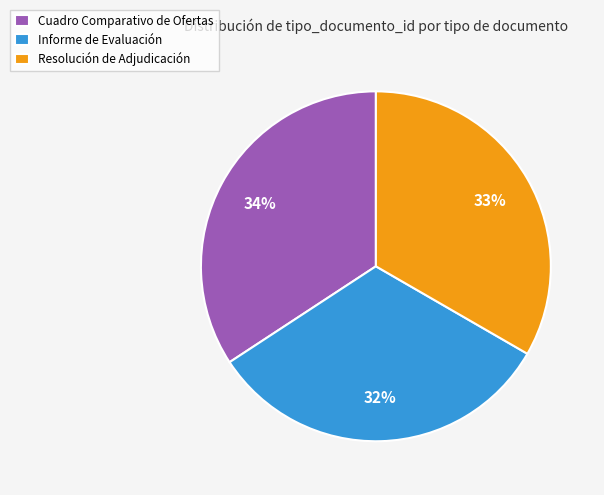

Do Resolución de Adjudicación and Cuadro Comparativo de Ofertas together represent more than half of the pie?

Yes